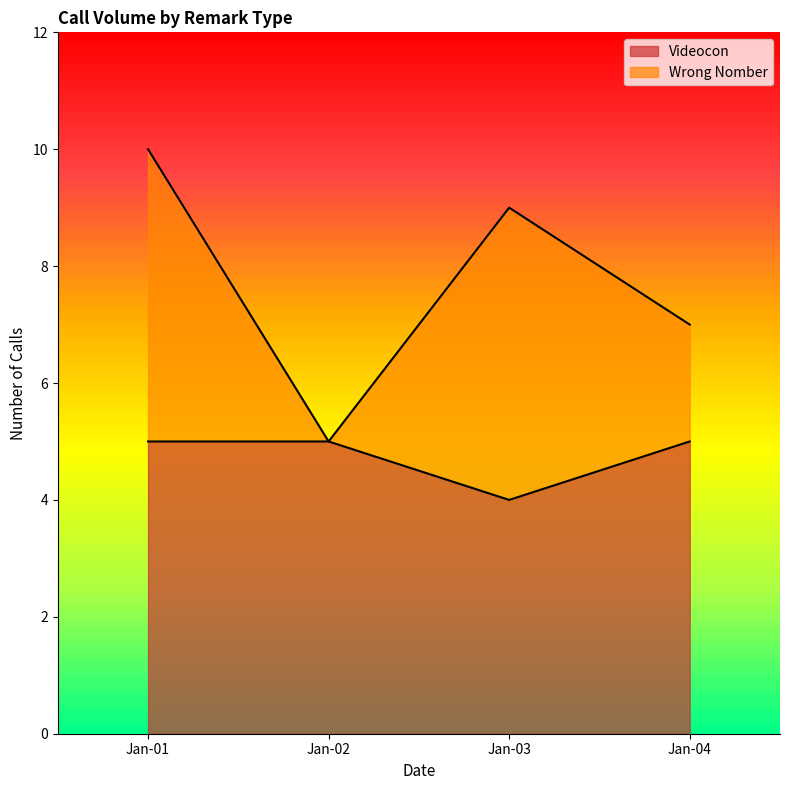

The value of Videocon at Jan-03 is 2. True or false?

False